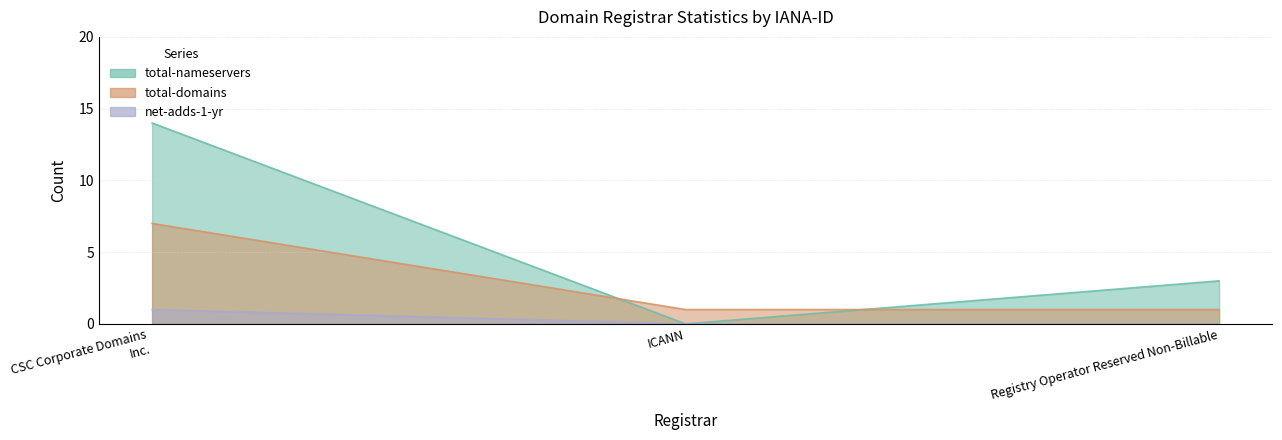

How many data points in total-nameservers are above 3?

1